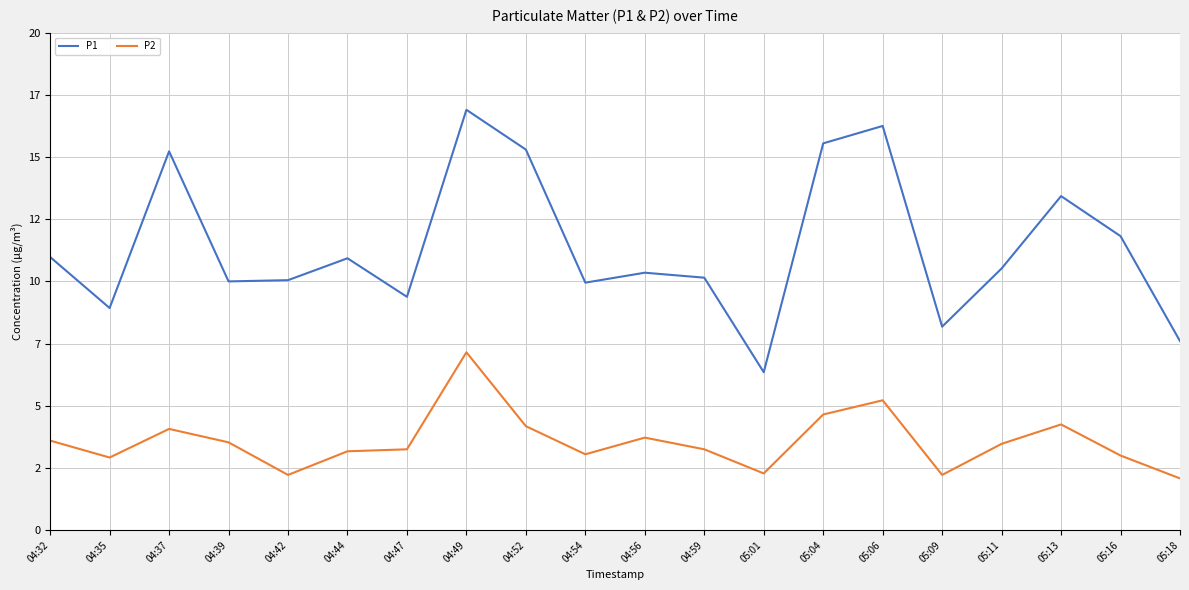

True or false: P2 and P1 intersect in this chart.

False